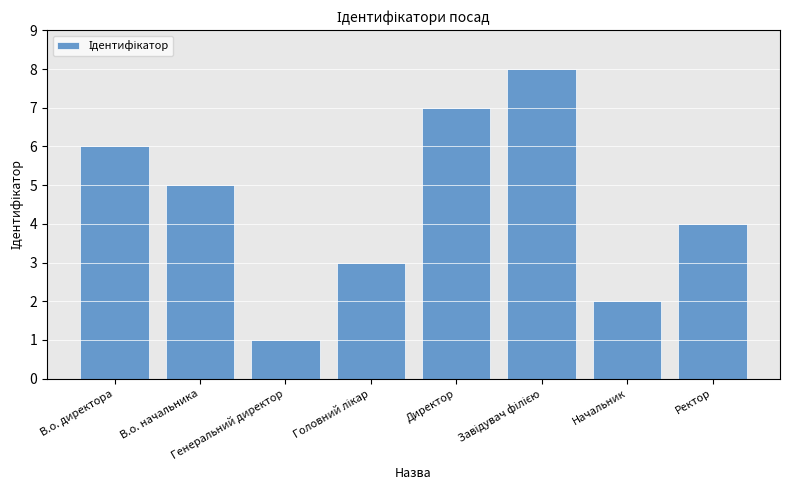

What is the difference between the maximum and minimum values?

7